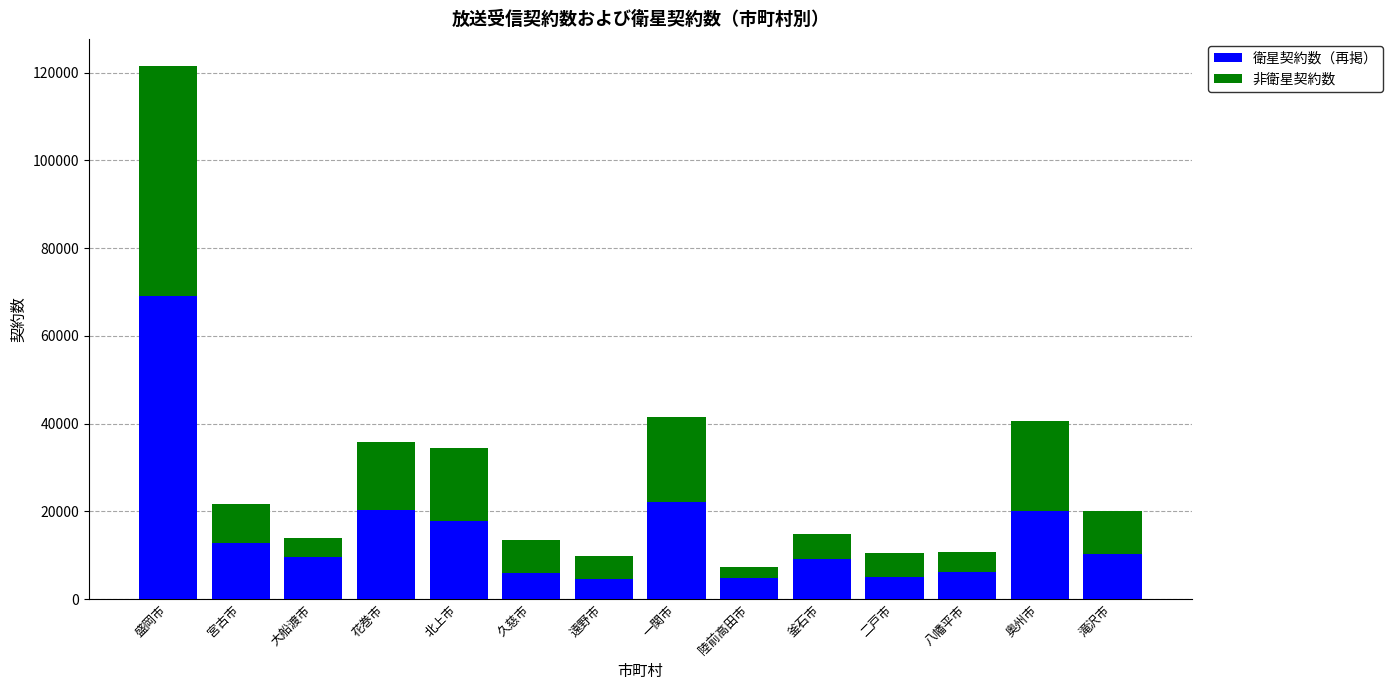

Is it true that 衛星契約数（再掲） equals 20379 at 花巻市?

True